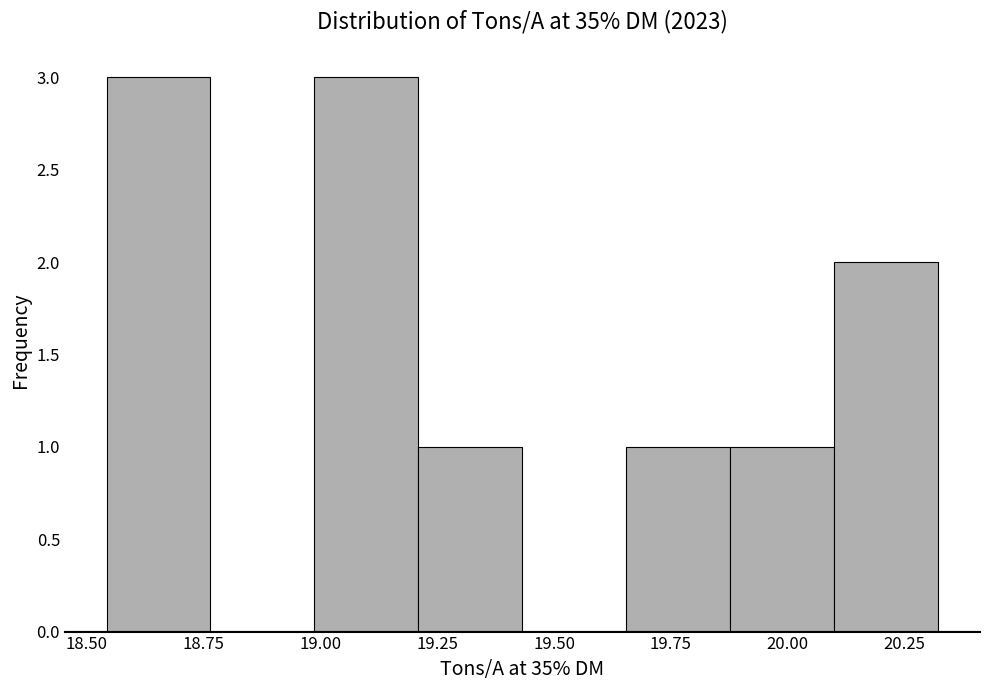

Reading left to right, transcribe this chart: for each bar, give the range it covers on the x-axis and its height. Neither the bar edges nor the heights are printed on the chart, so give them approximately, as read against the axes.

18.55 to 18.75: 3
18.75 to 19.00: 0
19.00 to 19.20: 3
19.20 to 19.45: 1
19.45 to 19.65: 0
19.65 to 19.90: 1
19.90 to 20.10: 1
20.10 to 20.30: 2